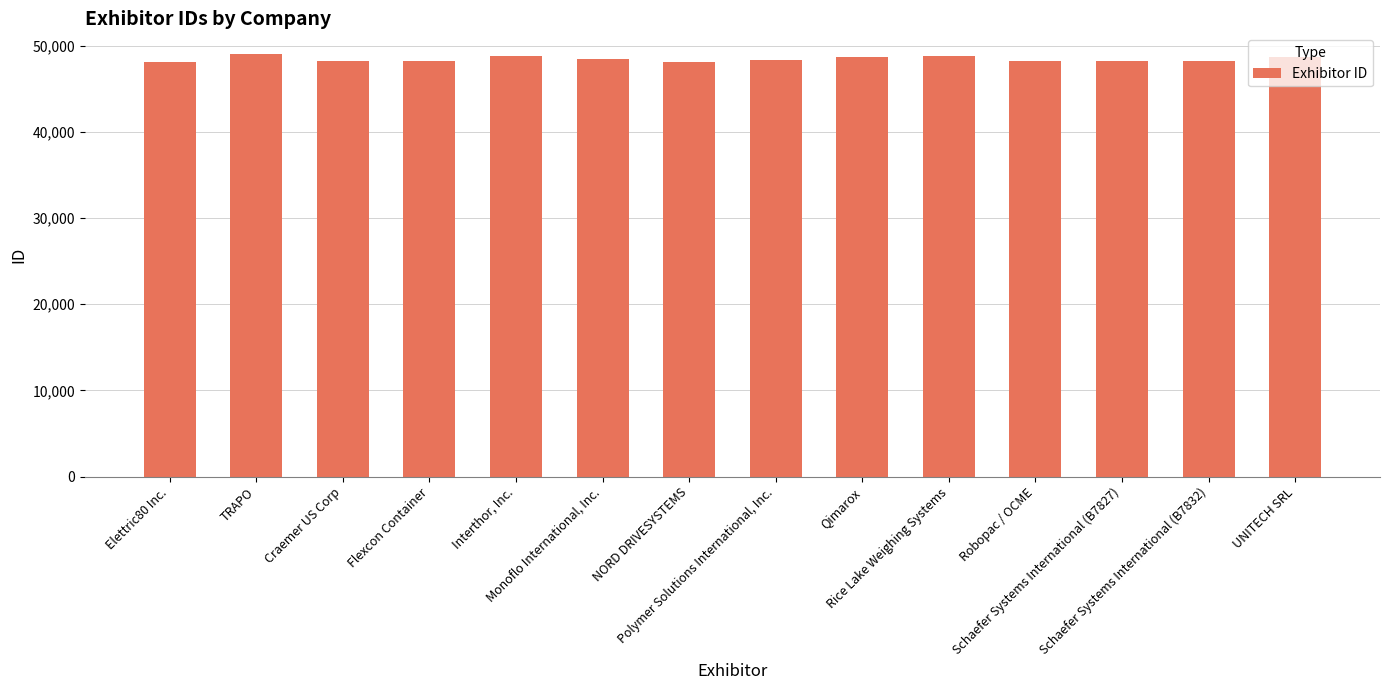

What is the minimum value shown in the chart?

48086